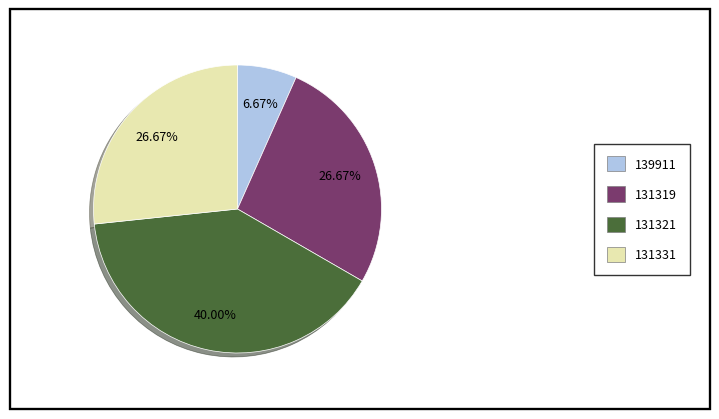

Between 139911 and 131321, which is larger?

131321